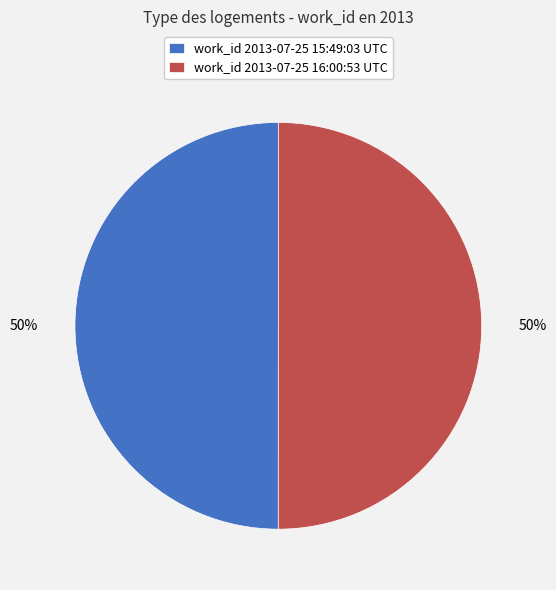

Approximately how many times larger is the value at work_id 2013-07-25 15:49:03 UTC compared to work_id 2013-07-25 16:00:53 UTC?

1.0